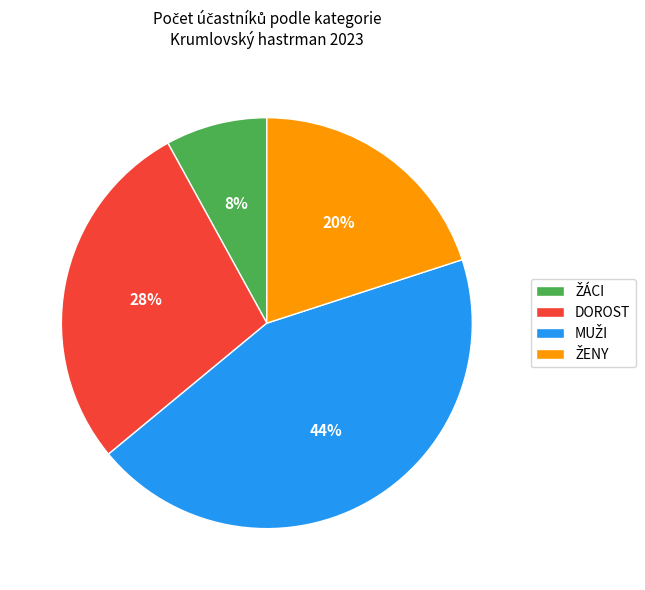

Is it true that DOROST is 28% of the pie?

True